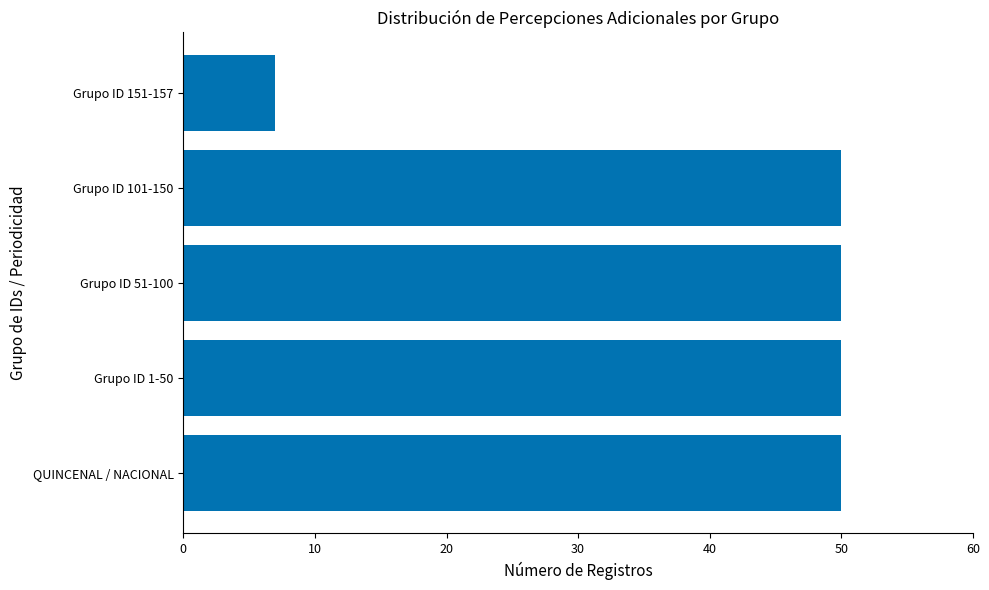

Reading top to bottom, transcribe all the data shown in this chart.

Grupo ID 151-157=7	Grupo ID 101-150=50	Grupo ID 51-100=50	Grupo ID 1-50=50	QUINCENAL / NACIONAL=50